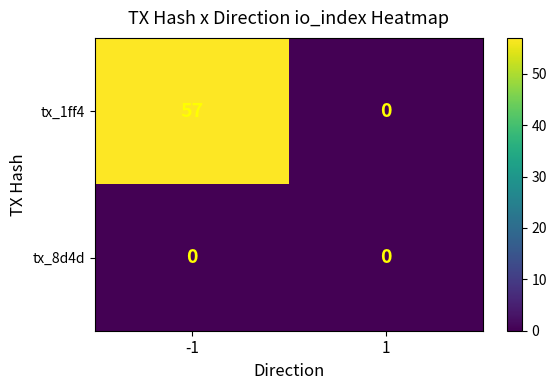

True or false: tx_1ff4 has a value of -32 at 1.

False